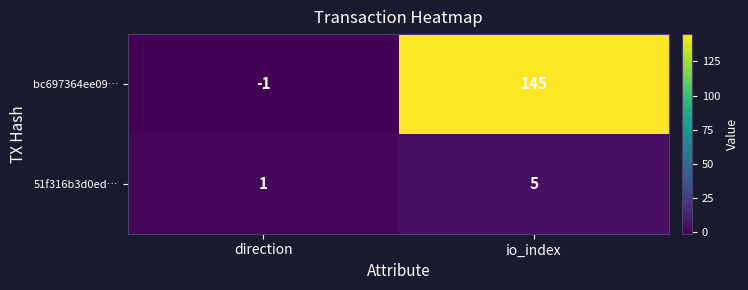

At which category is the sum across all series the highest?

io_index